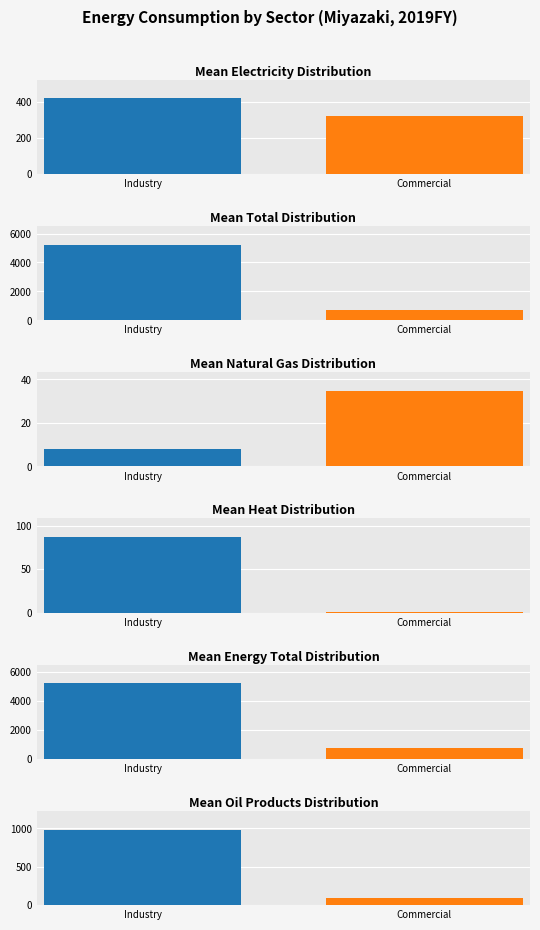

Which has a higher value, Industry or Commercial?

Industry